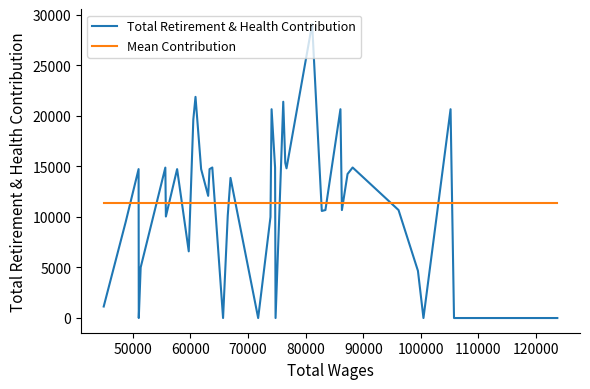

Rank the series by their maximum value, from lowest to highest.

Mean Contribution, Total Retirement & Health Contribution